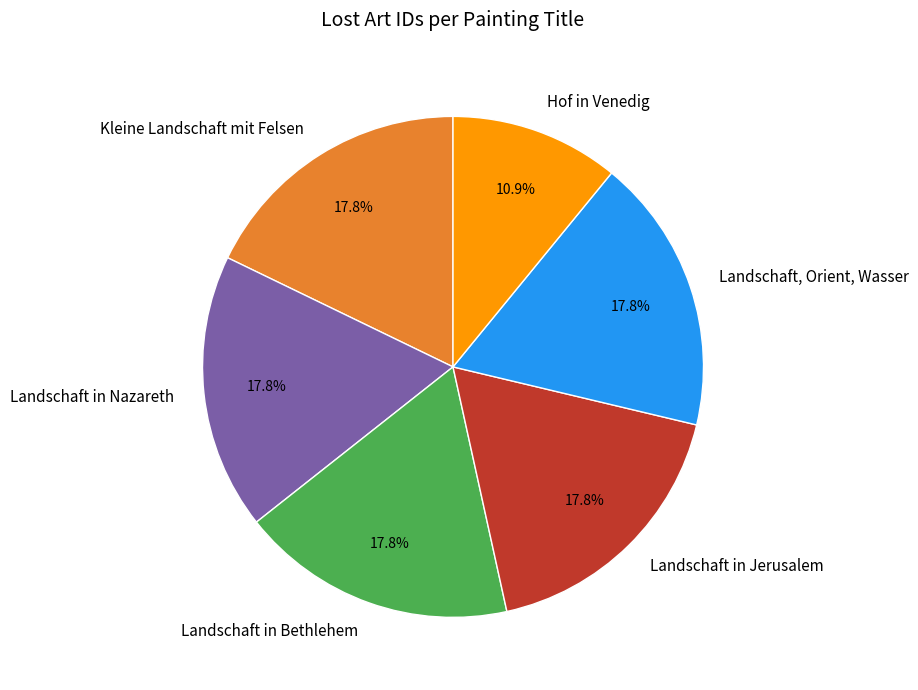

Which has a higher value, Kleine Landschaft mit Felsen or Hof in Venedig?

Kleine Landschaft mit Felsen